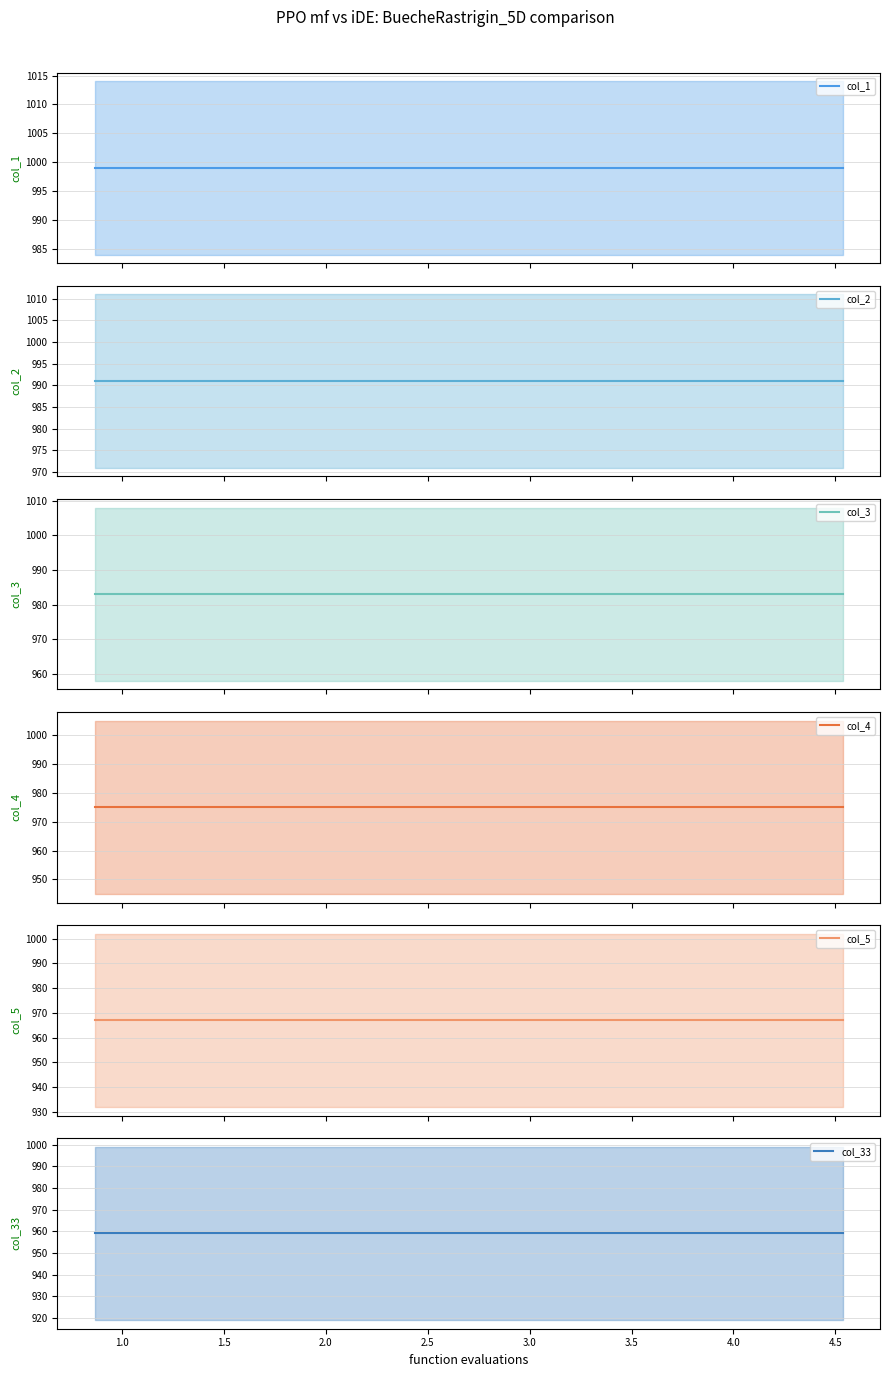

Count the number of data series in this chart.

6